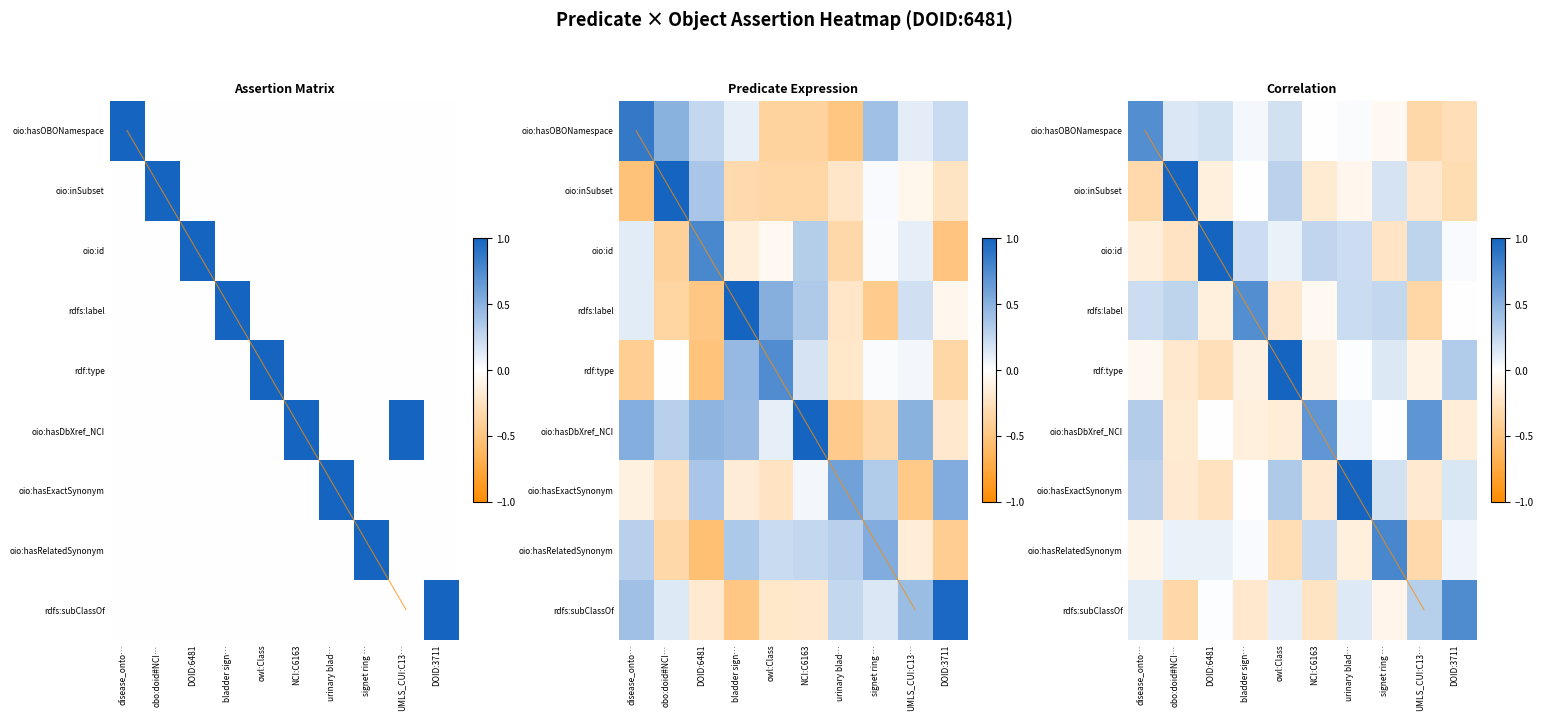

What is the difference between the oio:inSubset values at bladder sign… and obo:doid#NCI…?

1.0